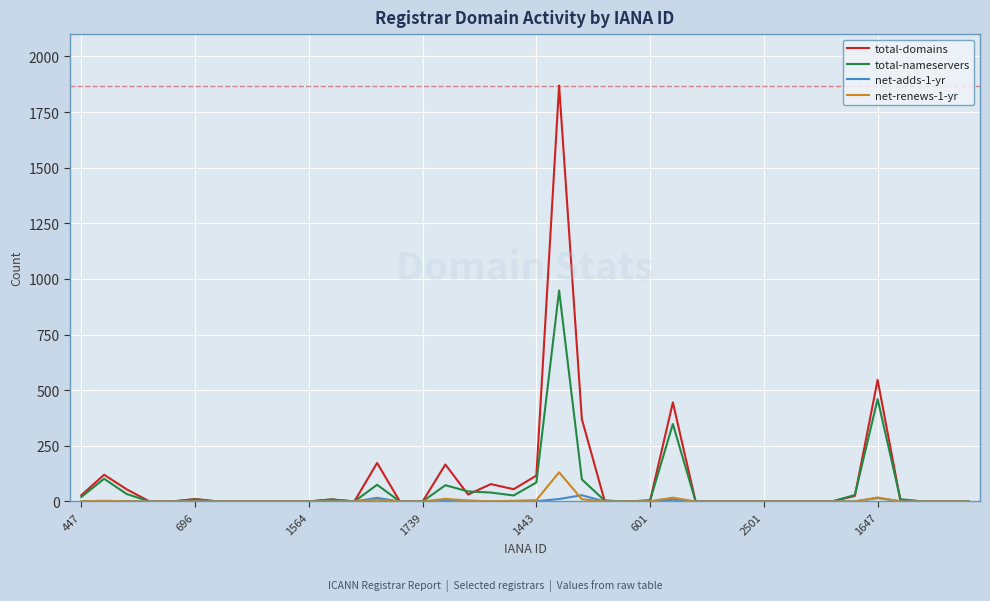

Which series has the largest range (max minus min)?

total-domains